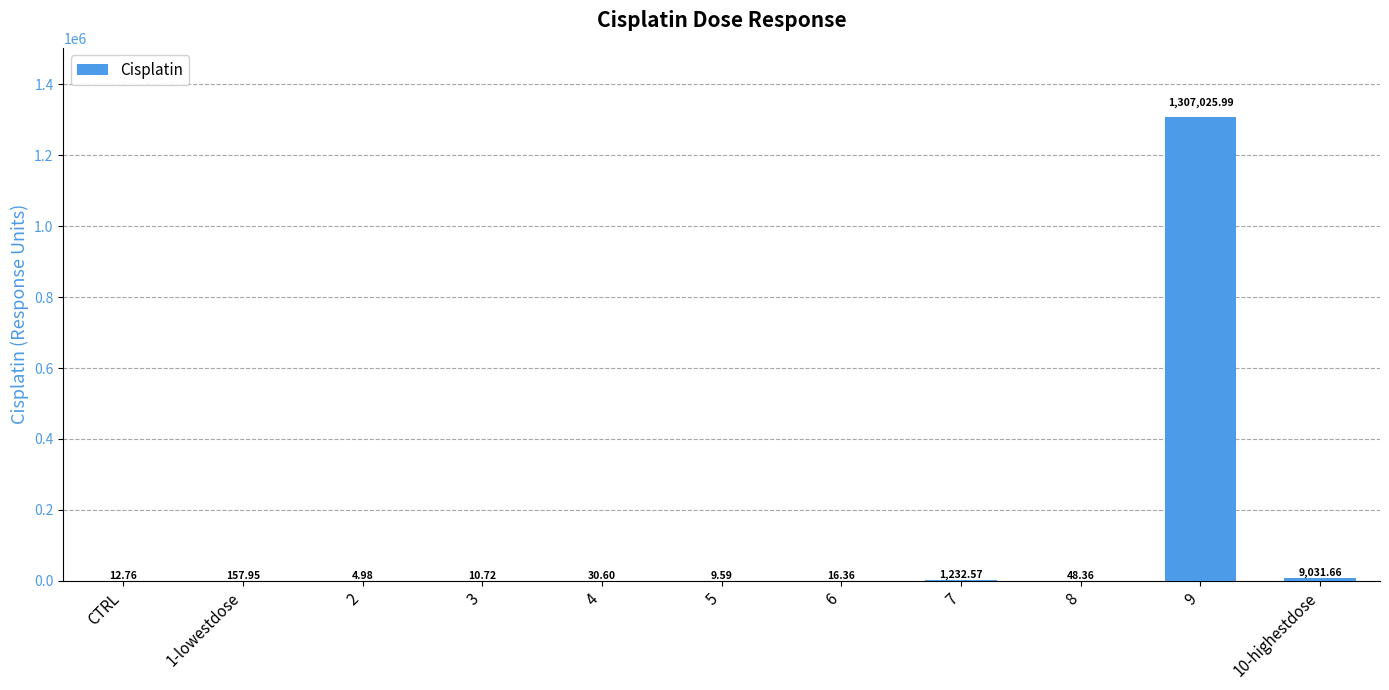

What is the ratio of the value at 7 to the value at 3?

115.0